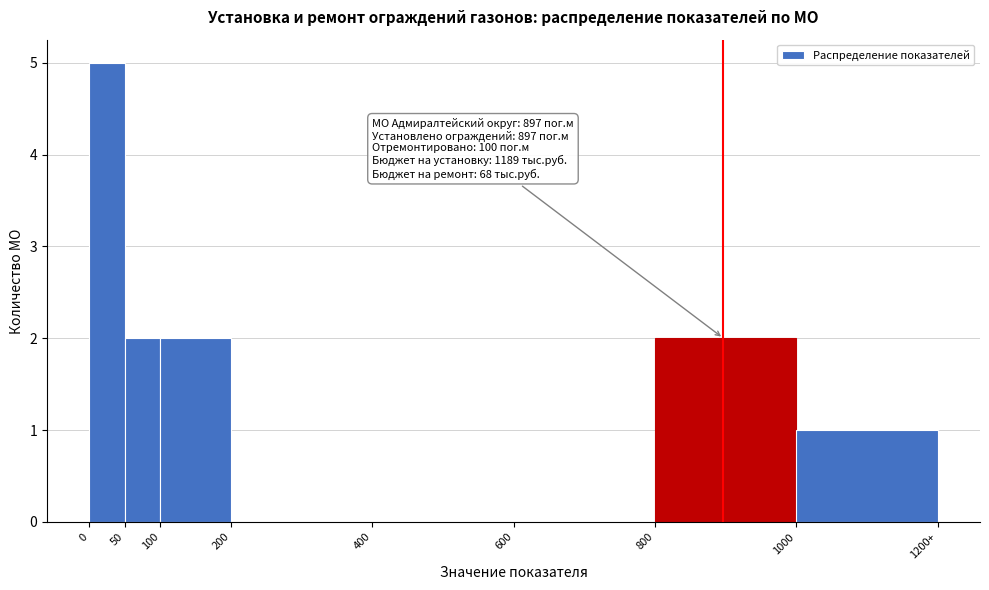

Reading left to right, what are all the values shown in this chart?

0=5	50=2	100=2	200=0	400=0	600=0	800=2	1000=1